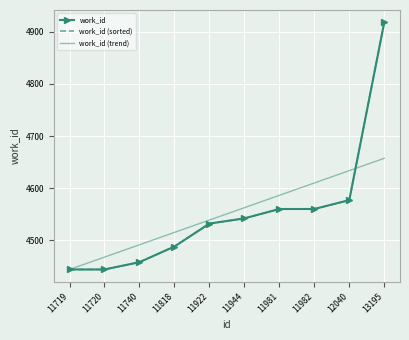

True or false: work_id and work_id (sorted) cross at least once.

False